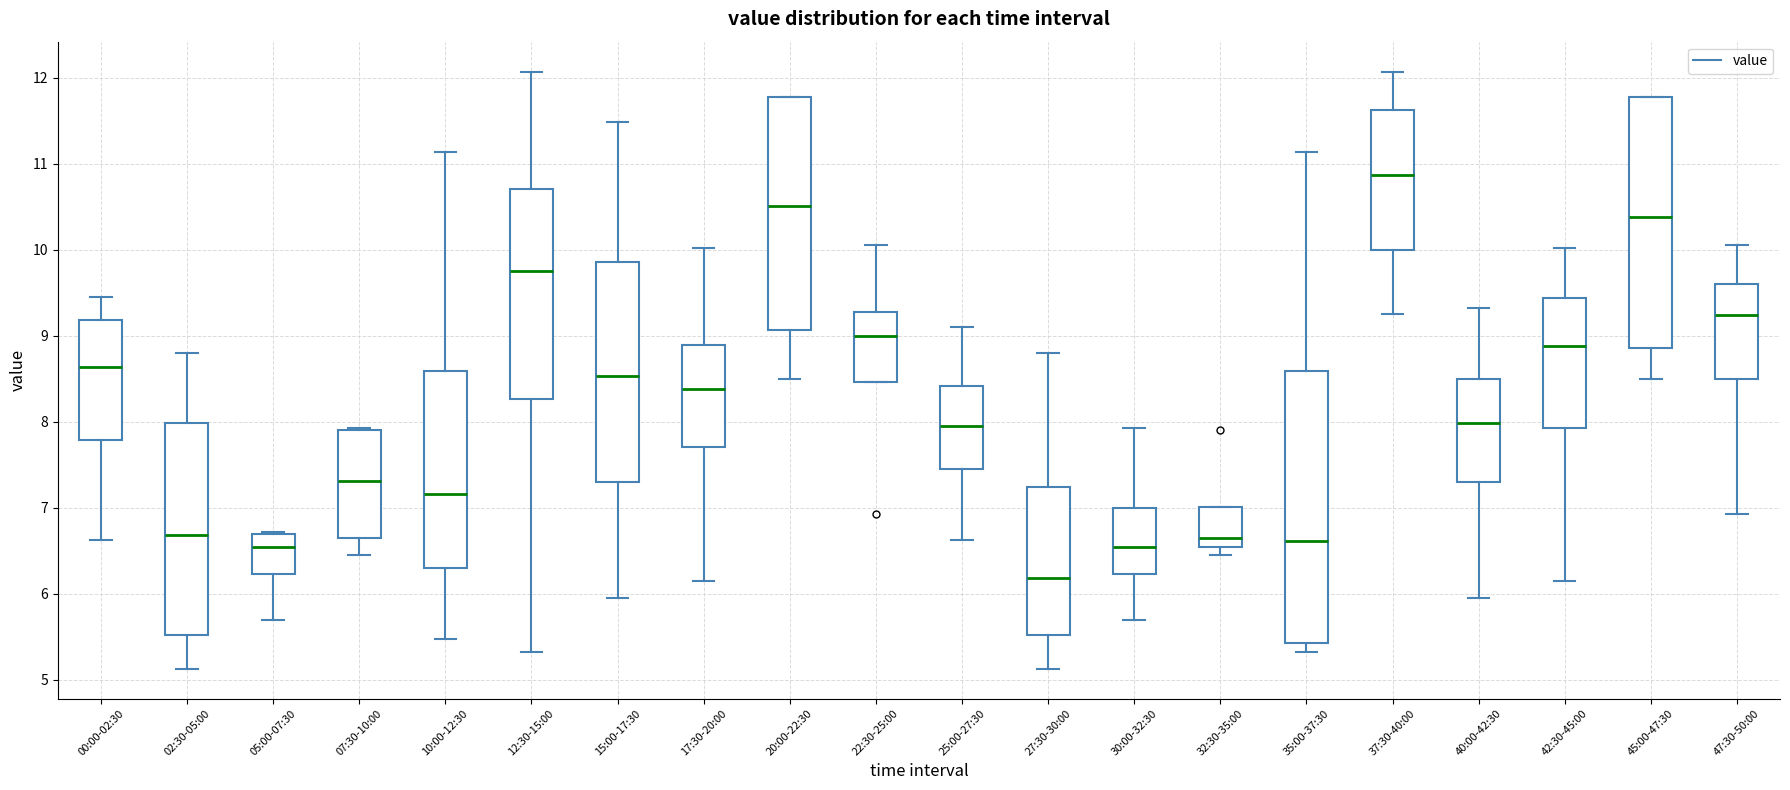

Comparing the boxes themselves (not the whiskers), which one is the tallest?

35:00-37:30